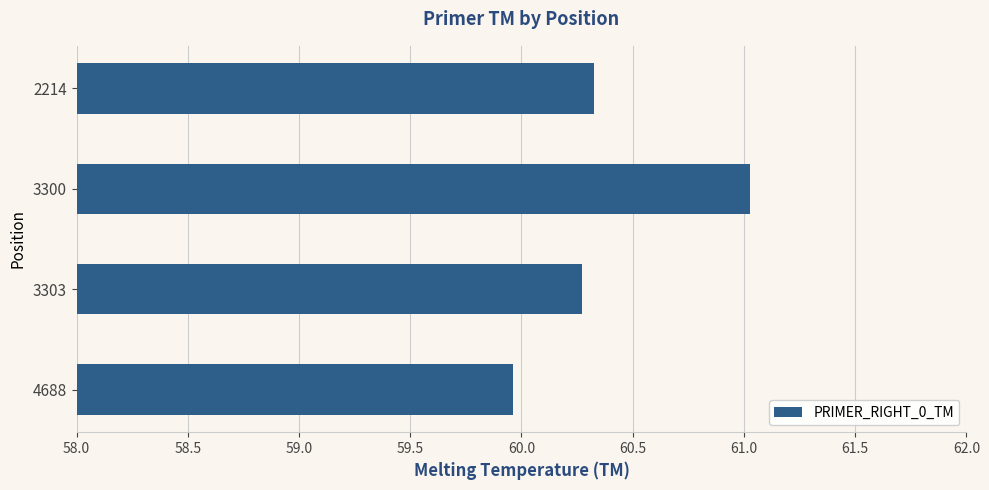

The chart shows a value of 20.7 at 3300. True or false?

False